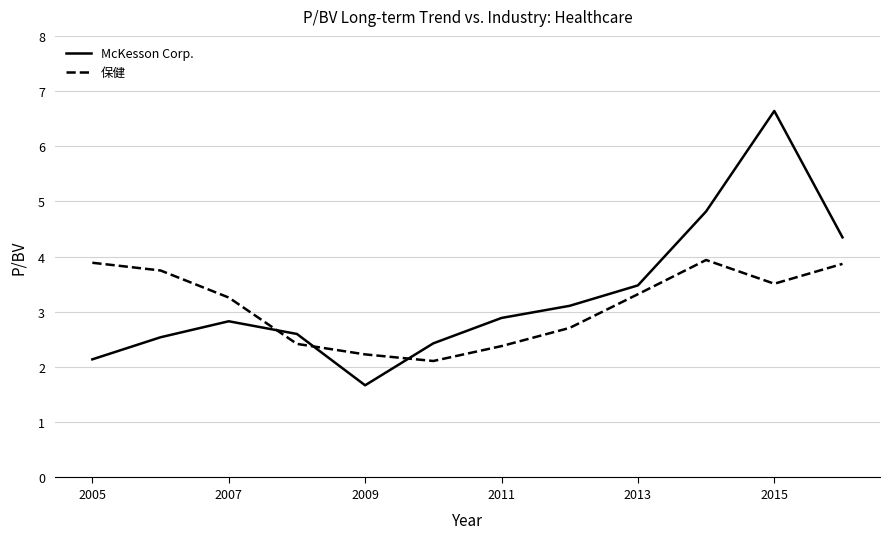

What is the difference between the maximum and minimum values in the 保健 series?

1.8